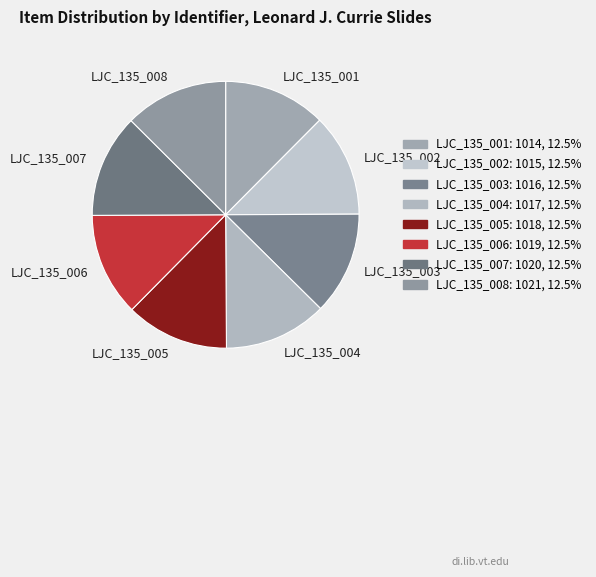

Is there a majority slice in this chart?

No